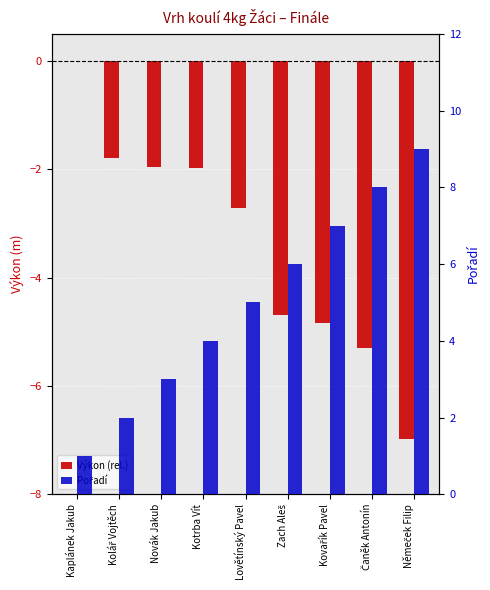

Where does the Pořadí series first go above 5?

Zach Aleš